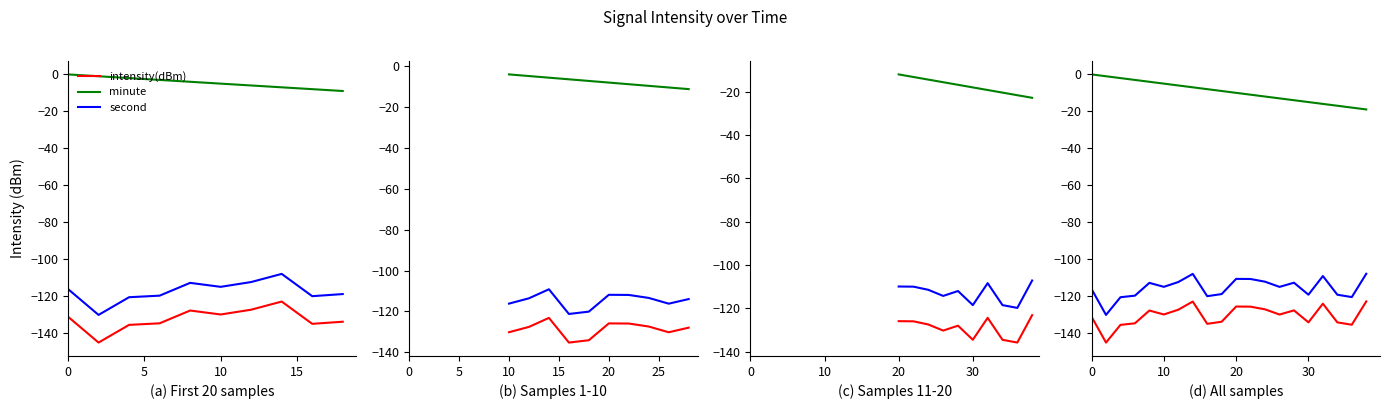

What is the difference between the second highest and minimum values in the intensity(dBm) series?

22.2